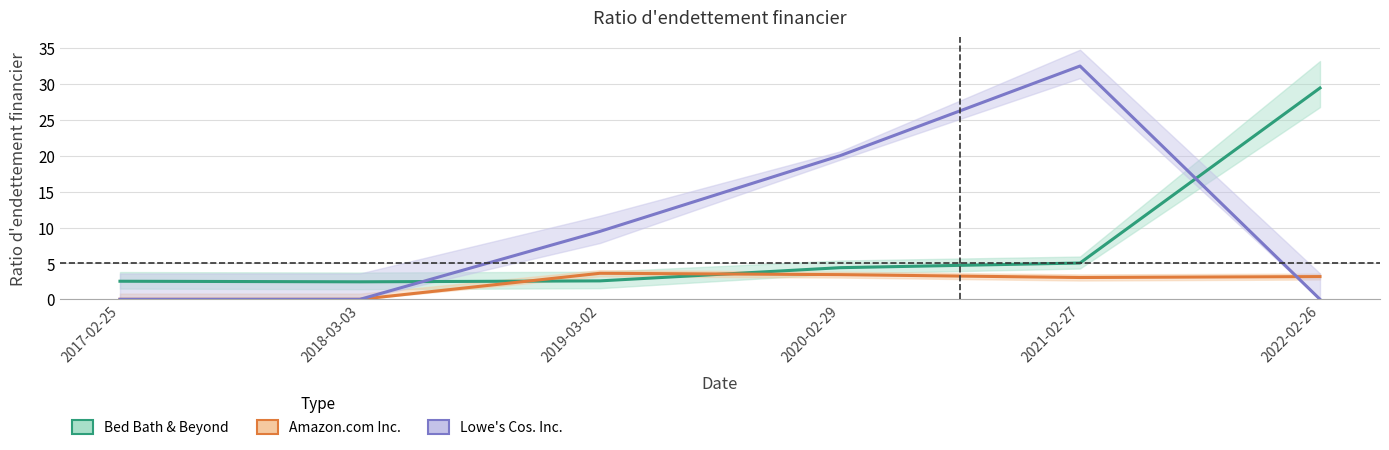

True or false: Amazon.com Inc. has more than 0 interior local peaks.

True